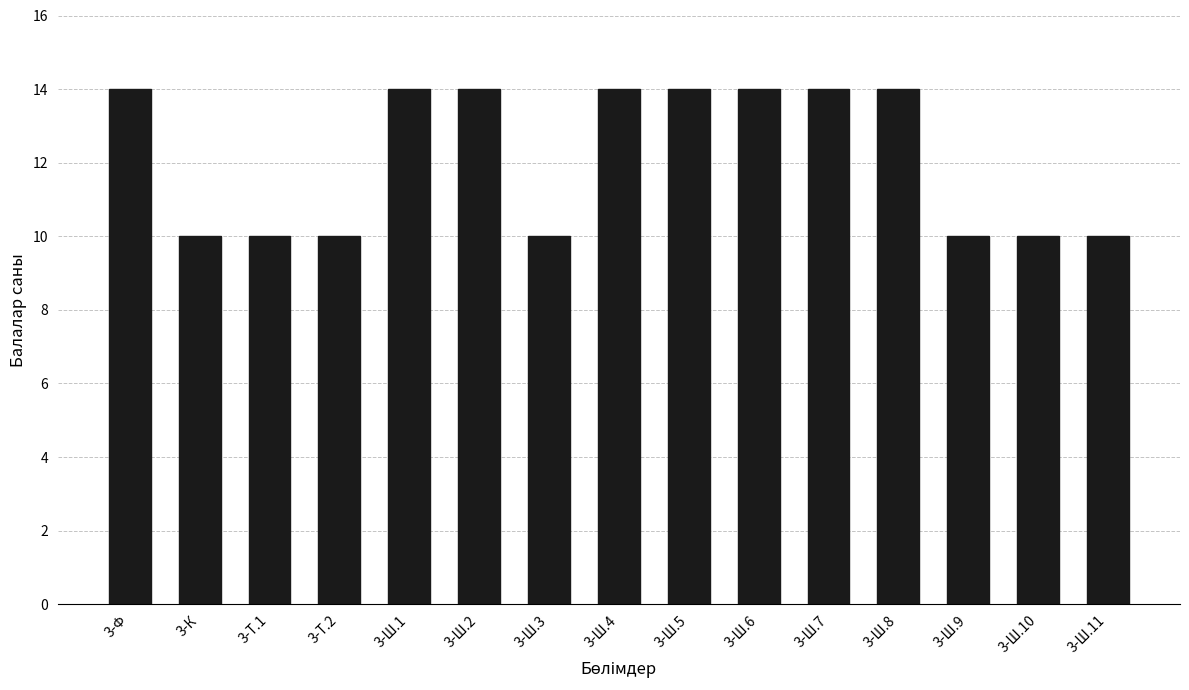

What is the label of the 3rd bar from the left?

3-Т.1